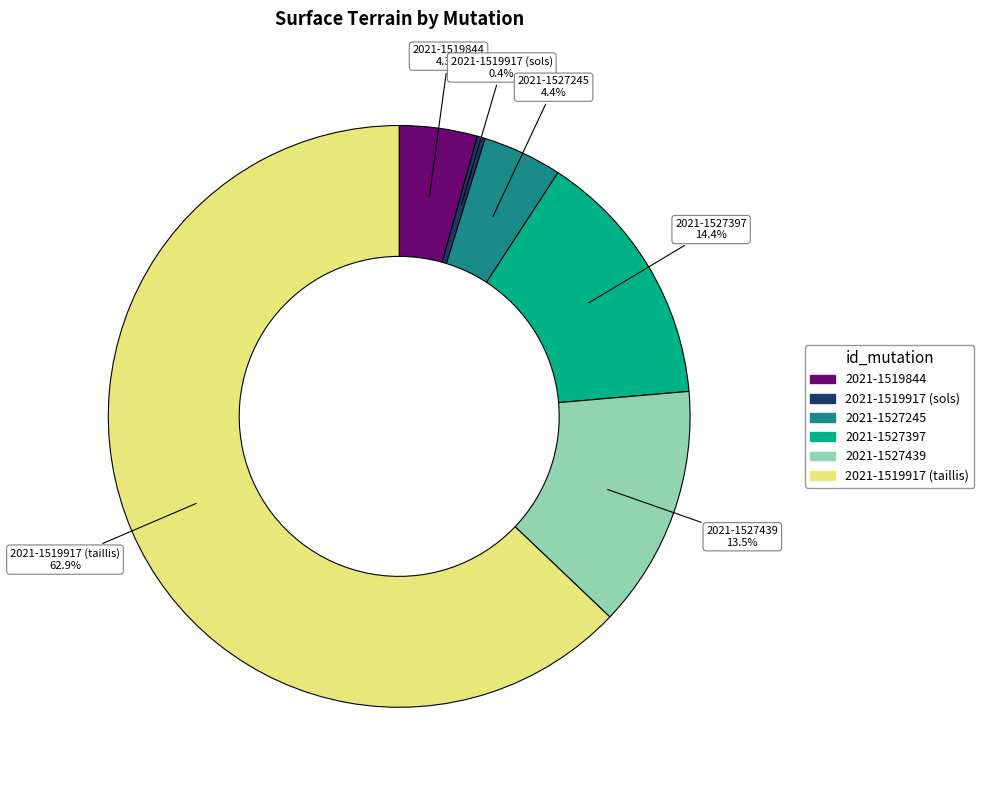

The 2021-1519844 slice represents 12% of the pie. True or false?

False